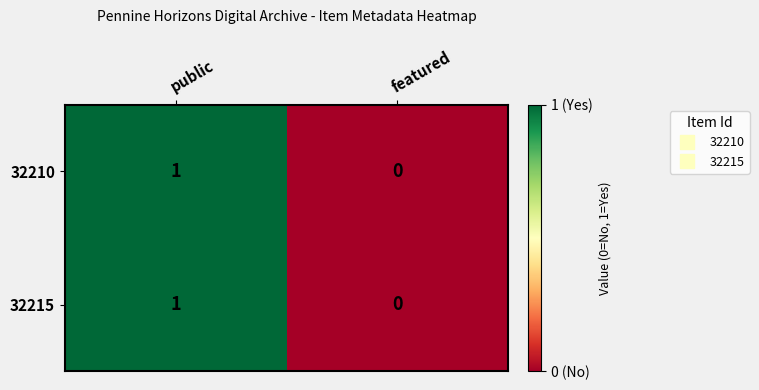

At which category is the sum across all series the highest?

public